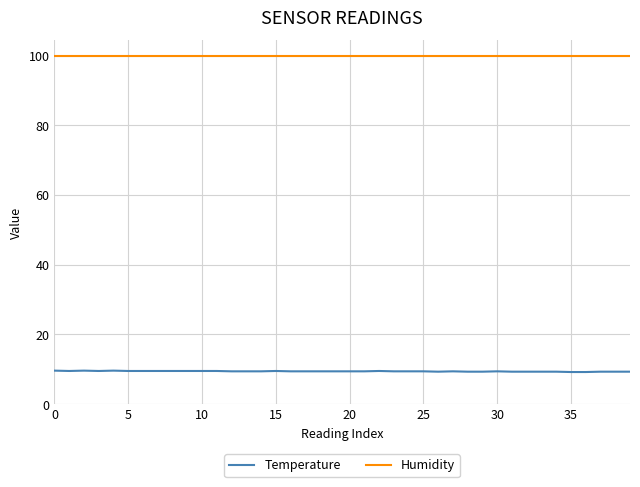

What is the minimum value shown in the chart?

9.2